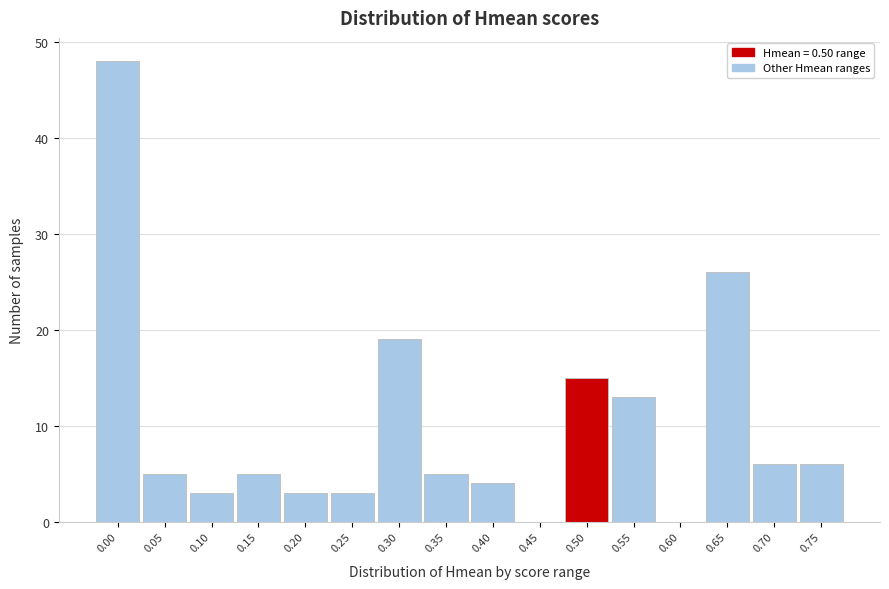

Reading right to left, list all the values displayed in this chart.

0.75=6	0.70=6	0.65=26	0.60=0	0.55=13	0.50=15	0.45=0	0.40=4	0.35=5	0.30=19	0.25=3	0.20=3	0.15=5	0.10=3	0.05=5	0.00=48